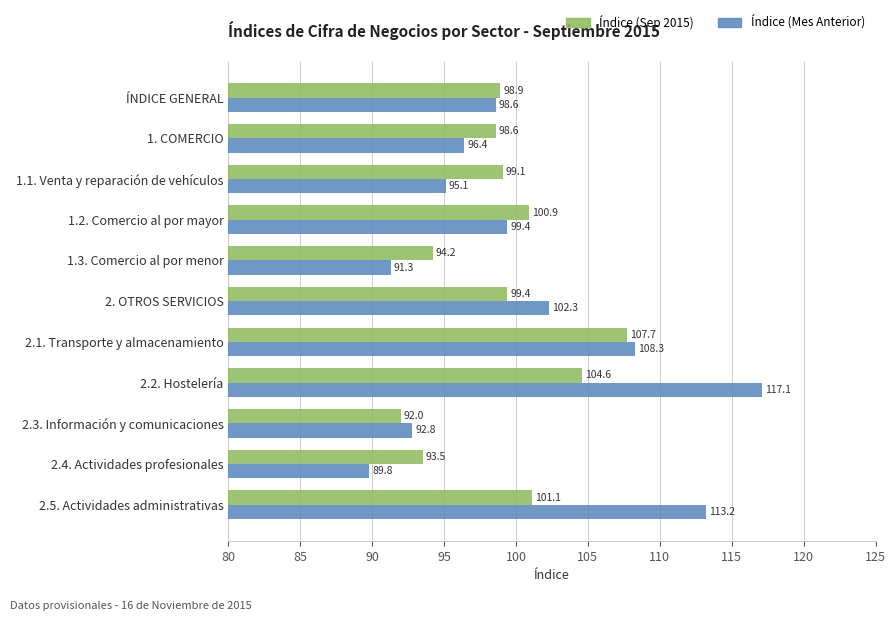

At how many categories does at least one series exceed 105?

3